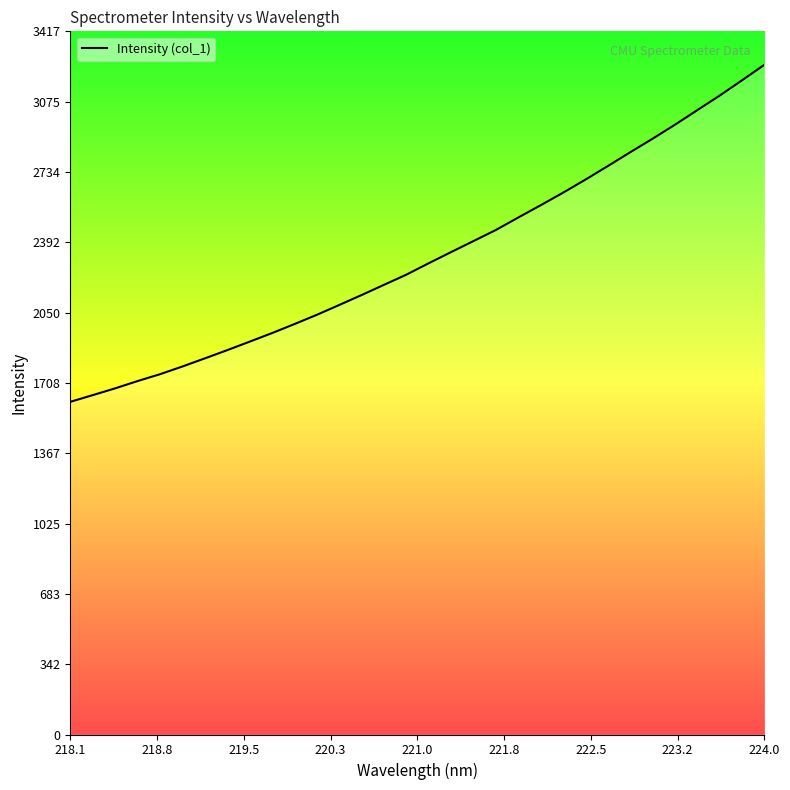

What is the difference between the maximum and minimum values?

1637.7